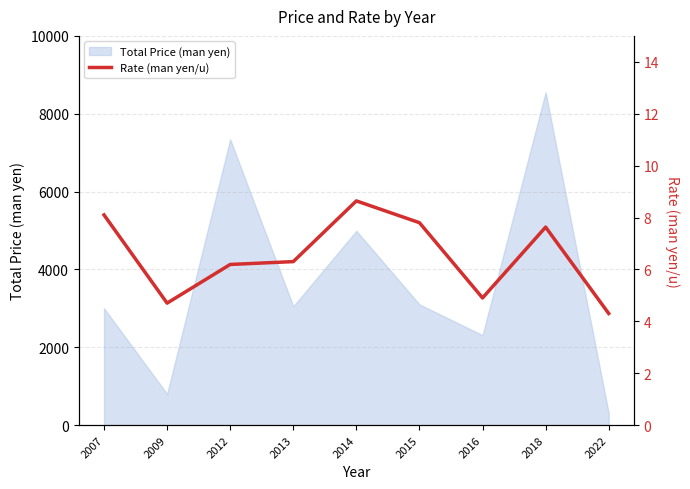

What is the average value?

6.5